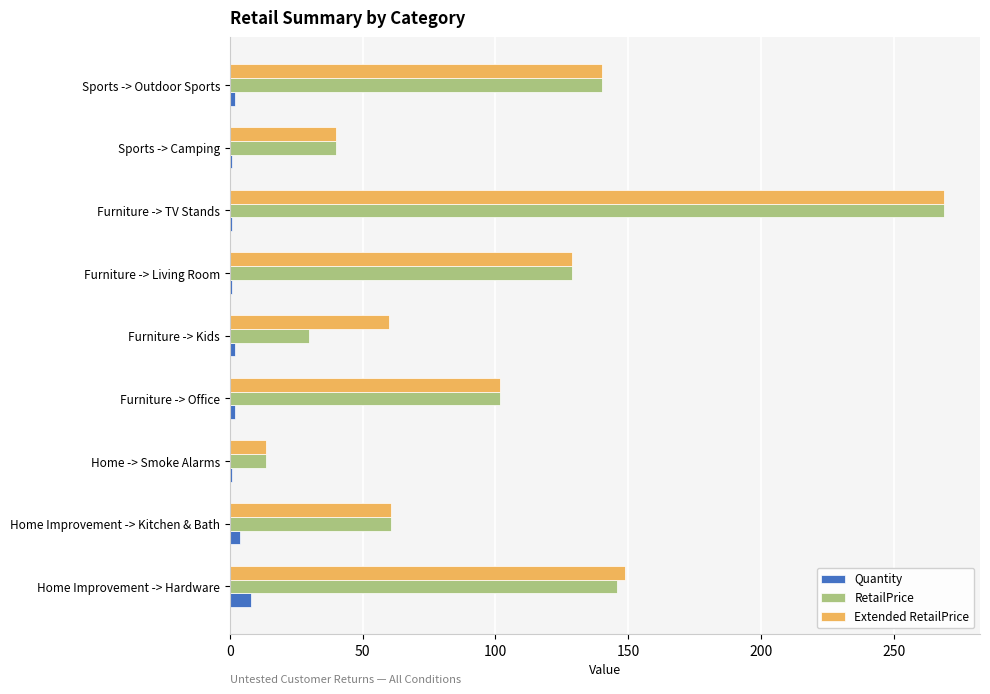

Which label corresponds to the largest value in the chart?

Furniture -> TV Stands